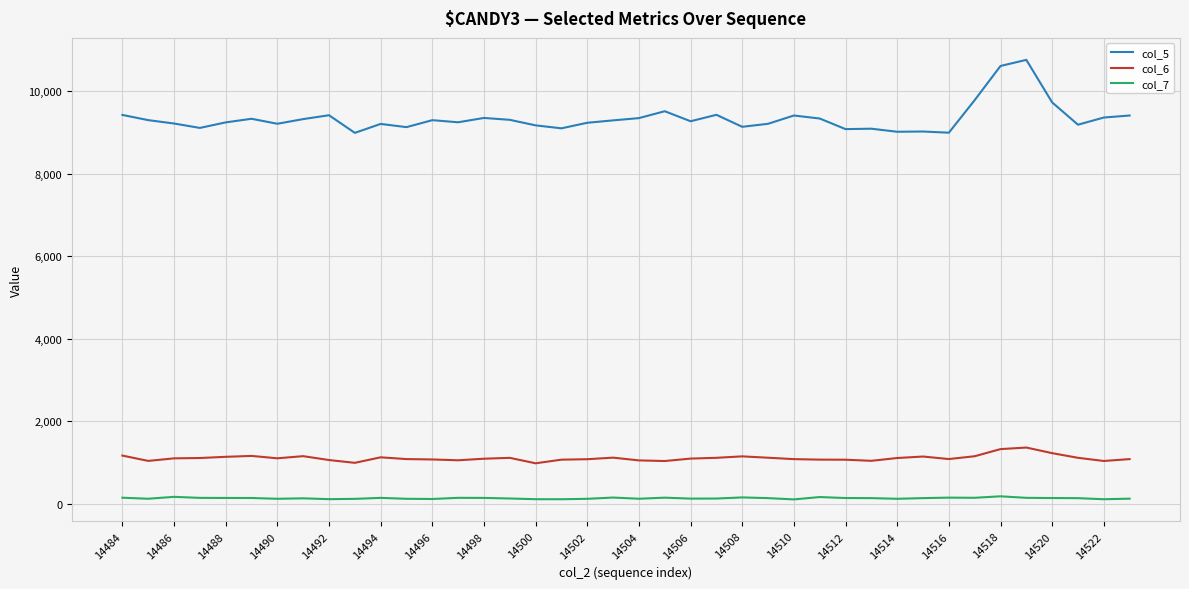

Which series has the widest spread of values?

col_5